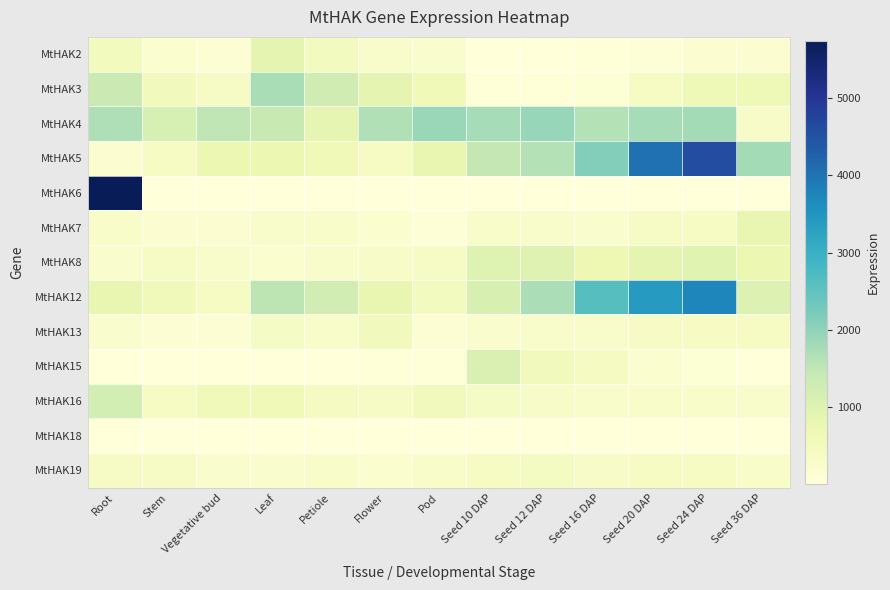

What is the total value across all series at Stem?

4316.8